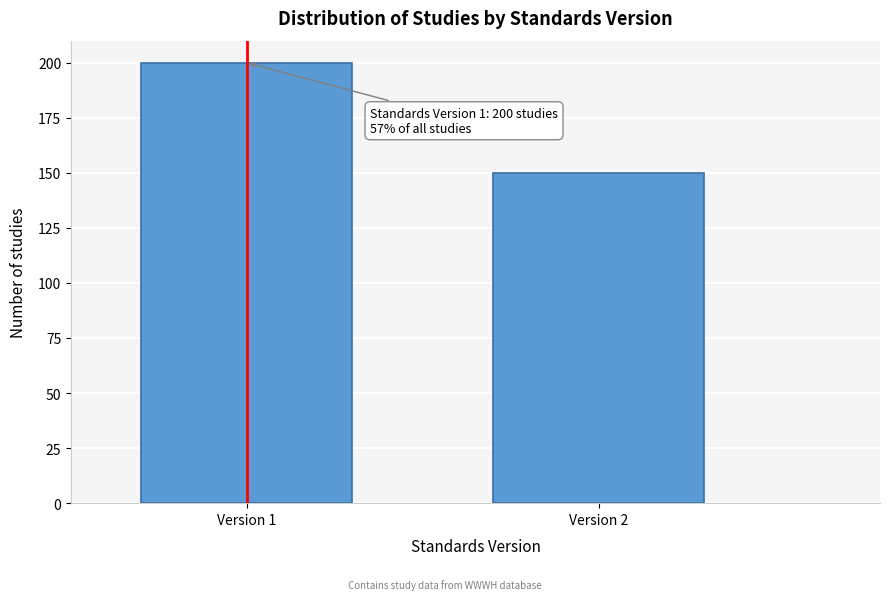

Reading left to right, extract all data points from this chart.

Version 1=200	Version 2=150